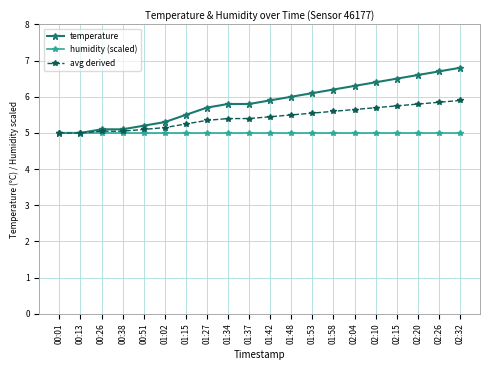

Reading right to left, what are all the values shown in this chart?

temperature: 02:32=6.8	02:26=6.7	02:20=6.6	02:15=6.5	02:10=6.4	02:04=6.3	01:58=6.2	01:53=6.1	01:48=6.0	01:42=5.9	01:37=5.8	01:34=5.8	01:27=5.7	01:15=5.5	01:02=5.3	00:51=5.2	00:38=5.1	00:26=5.1	00:13=5.0	00:01=5.0
humidity (scaled): 02:32=5.0	02:26=5.0	02:20=5.0	02:15=5.0	02:10=5.0	02:04=5.0	01:58=5.0	01:53=5.0	01:48=5.0	01:42=5.0	01:37=5.0	01:34=5.0	01:27=5.0	01:15=5.0	01:02=5.0	00:51=5.0	00:38=5.0	00:26=5.0	00:13=5.0	00:01=5.0
avg derived: 02:32=5.9	02:26=5.8	02:20=5.8	02:15=5.7	02:10=5.7	02:04=5.6	01:58=5.6	01:53=5.5	01:48=5.5	01:42=5.4	01:37=5.4	01:34=5.4	01:27=5.3	01:15=5.2	01:02=5.1	00:51=5.1	00:38=5.0	00:26=5.0	00:13=5.0	00:01=5.0